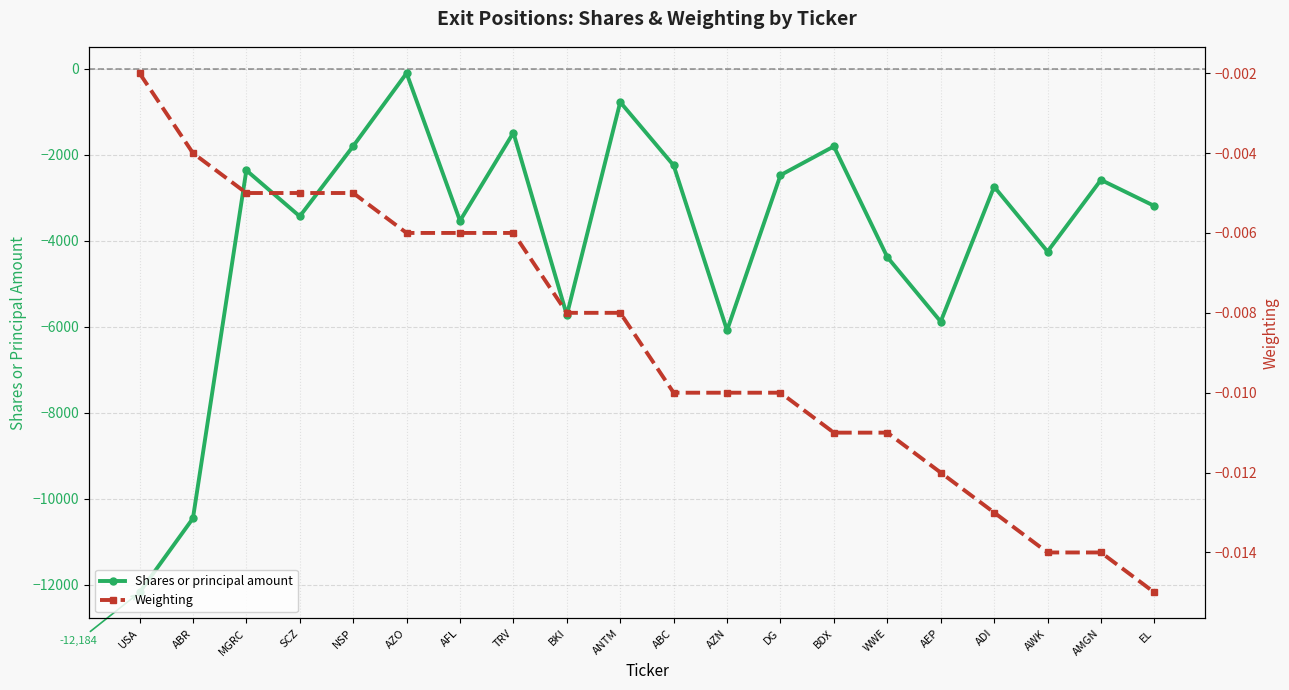

The Weighting series shows -0.0 at AWK. True or false?

True